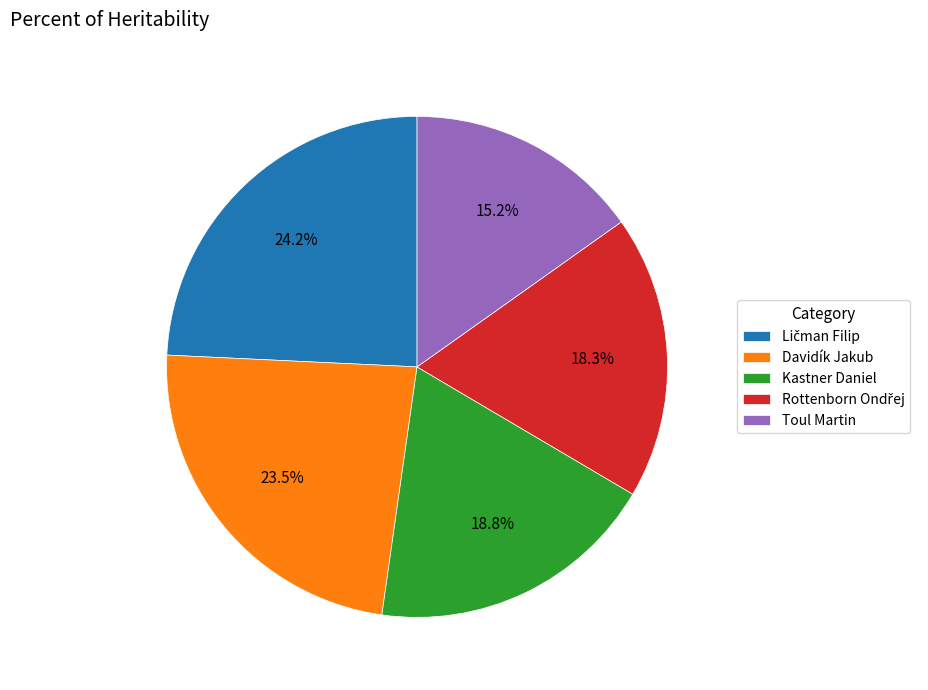

Approximately how many times larger is the value at Toul Martin compared to Davidík Jakub?

0.6